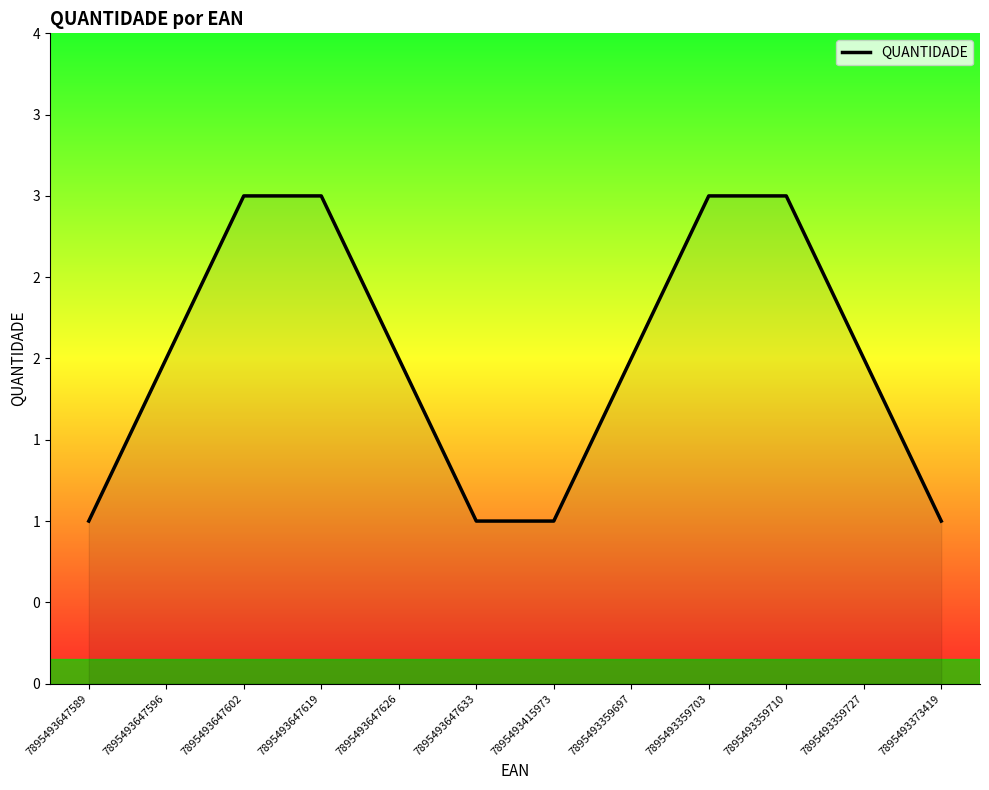

List the labels in order of value, smallest first.

7895493647589, 7895493647633, 7895493415973, 7895493373419, 7895493647596, 7895493647626, 7895493359697, 7895493359727, 7895493647602, 7895493647619, 7895493359703, 7895493359710